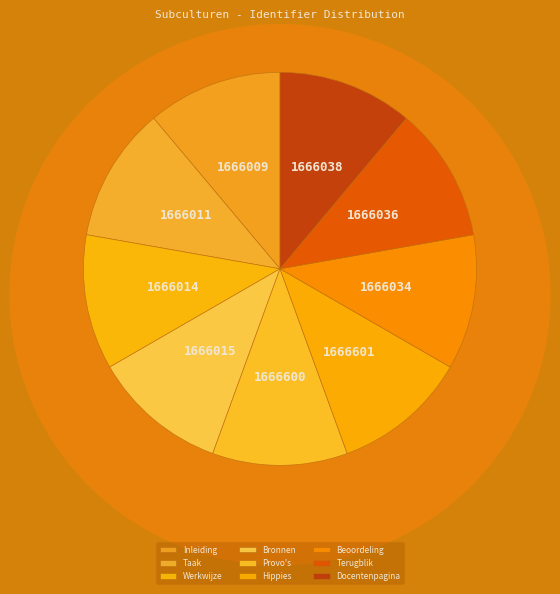

Count the number of slices in the pie.

9